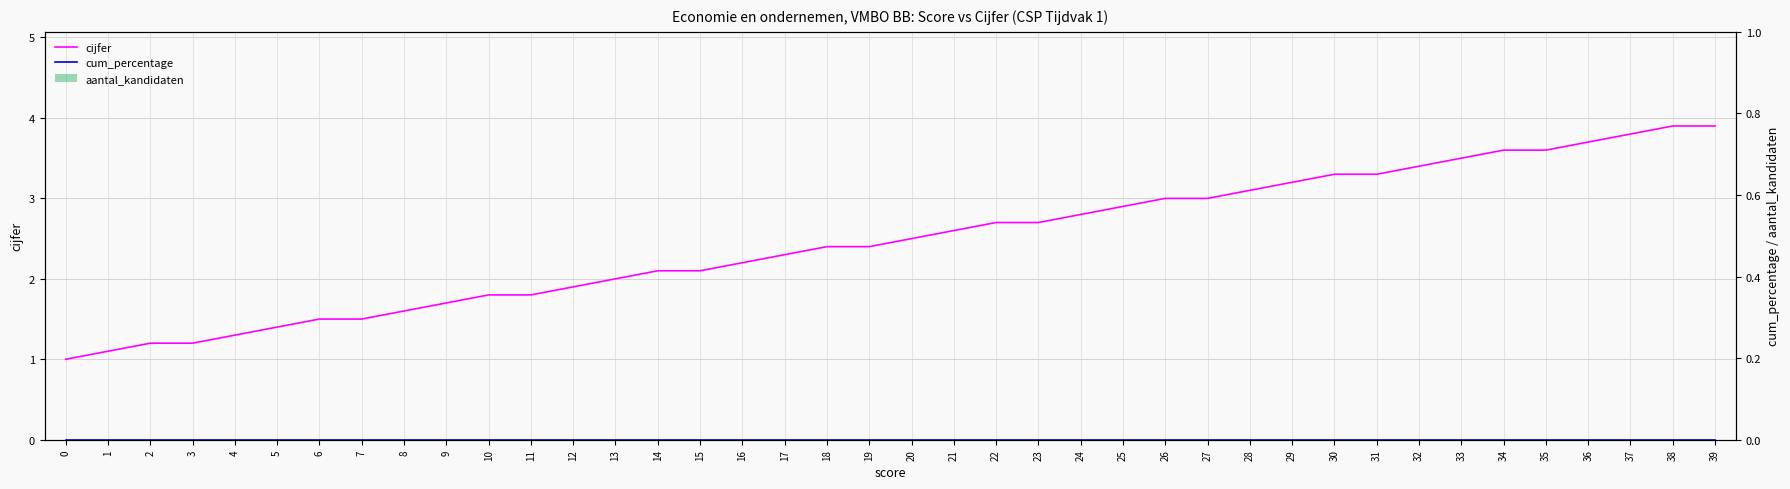

Which series has the widest spread of values?

cijfer